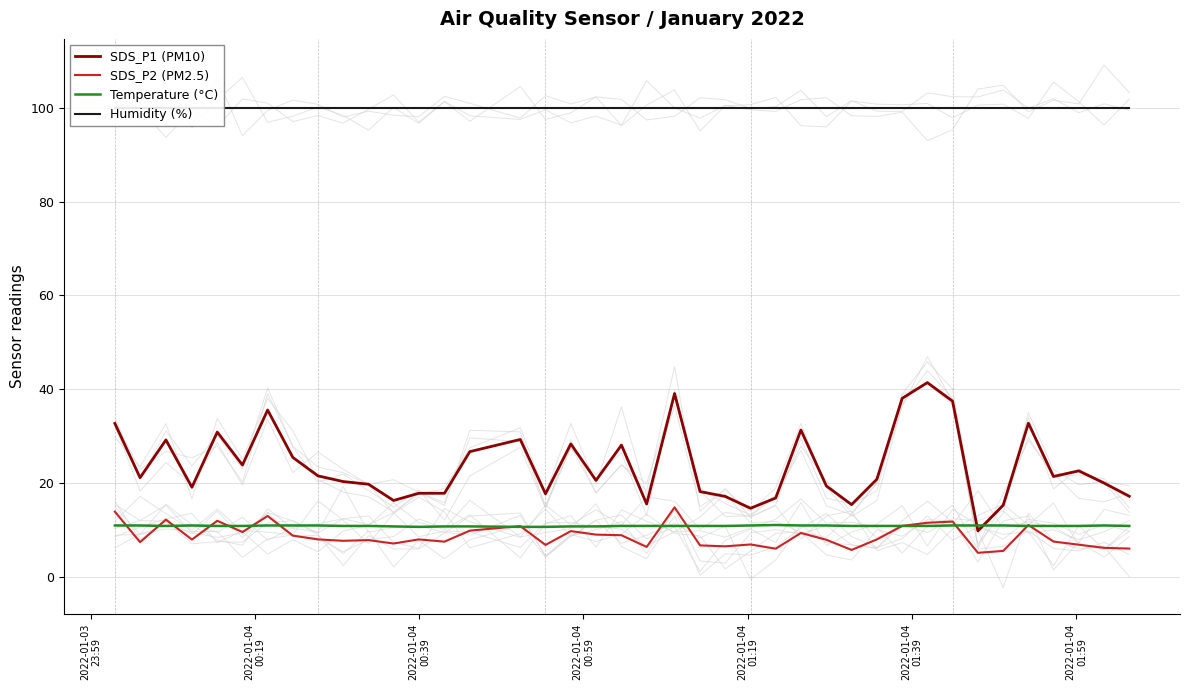

What is the highest value of the Temperature (°C) series?

11.0